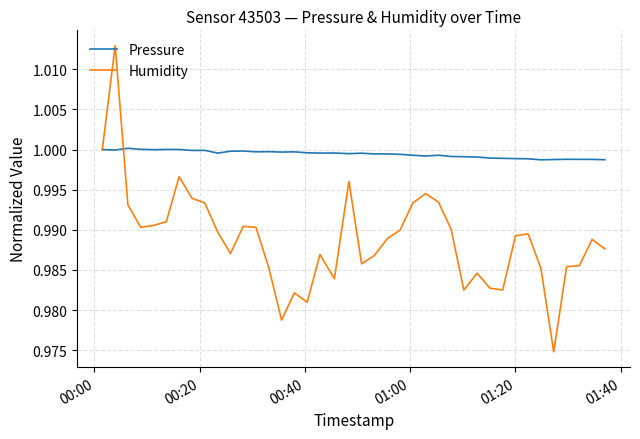

Which series has the widest spread of values?

Humidity